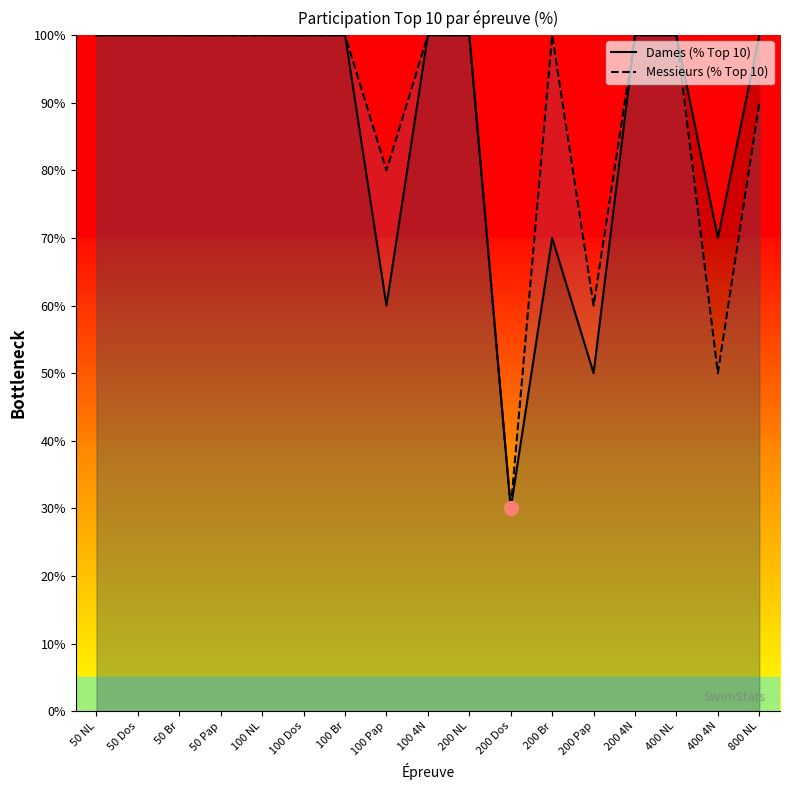

Reading right to left, list all the values displayed in this chart.

Dames (% Top 10): 100	70	100	100	50	70	30	100	100	60	100	100	100	100	100	100	100
Messieurs (% Top 10): 90	50	100	100	60	100	30	100	100	80	100	100	100	100	100	100	100